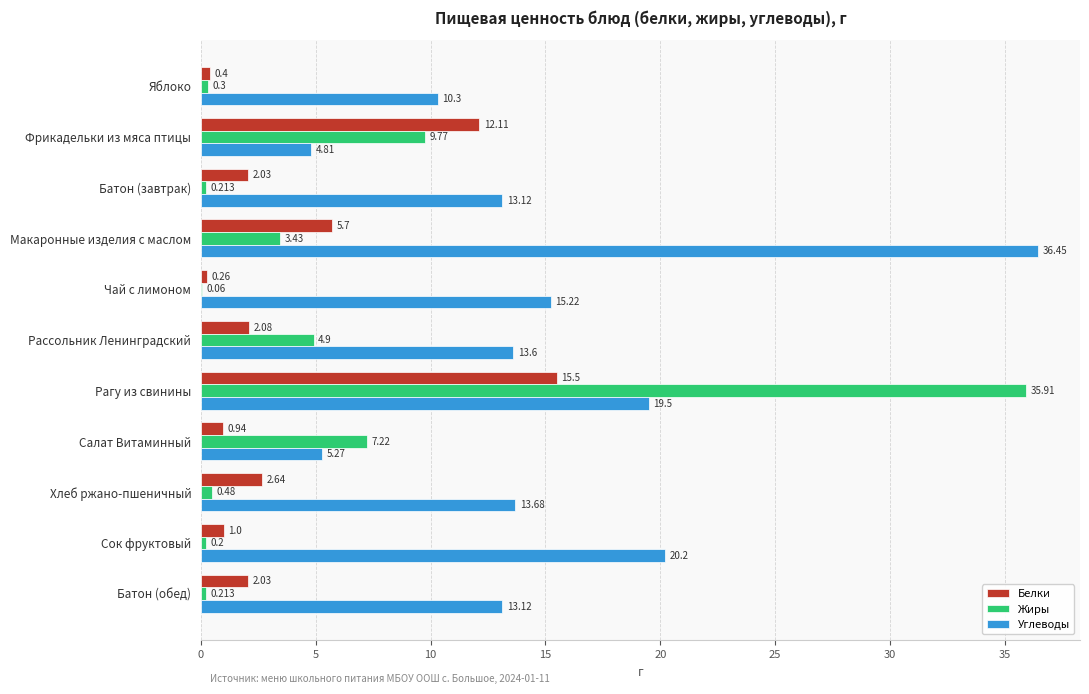

Between Батон (завтрак) and Рагу из свинины, which series saw the biggest shift?

Жиры